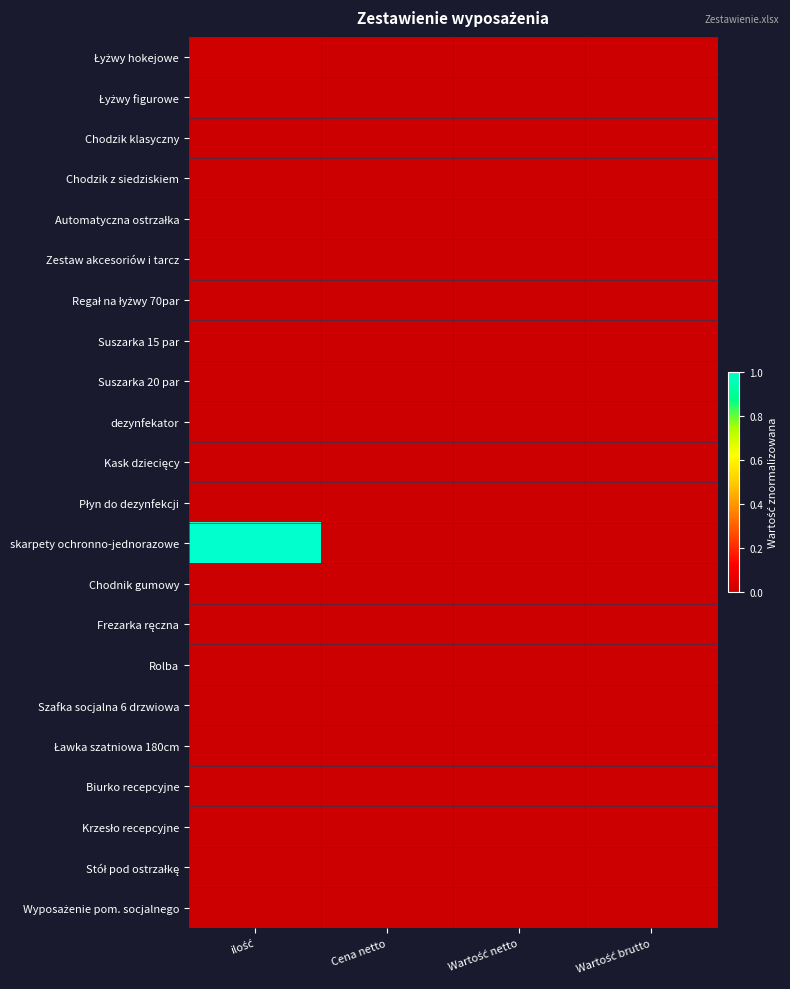

At which category does the chart reach its peak across all series?

ilość